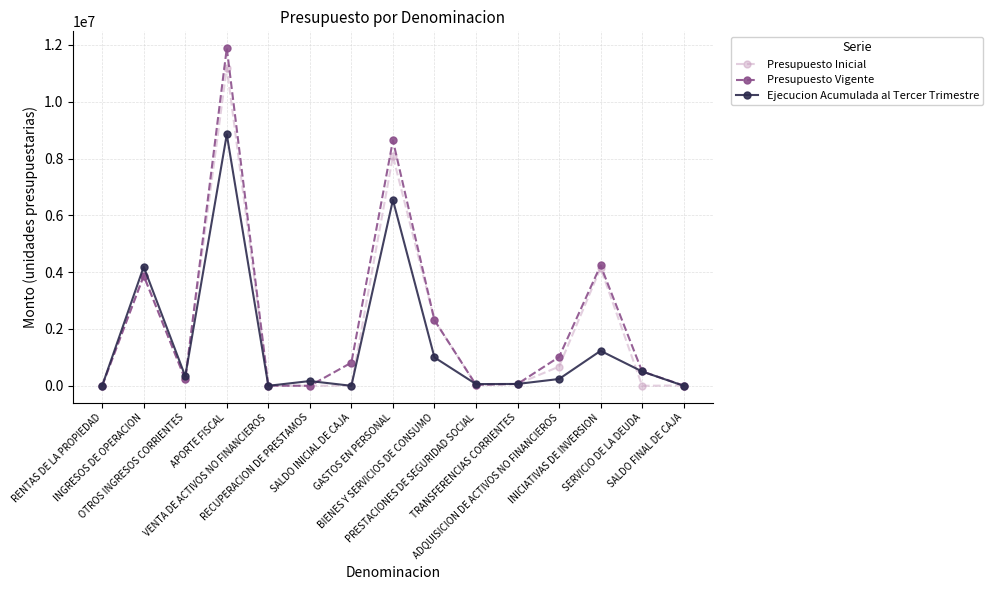

What is the label of the 10th point from the right?

RECUPERACION DE PRESTAMOS